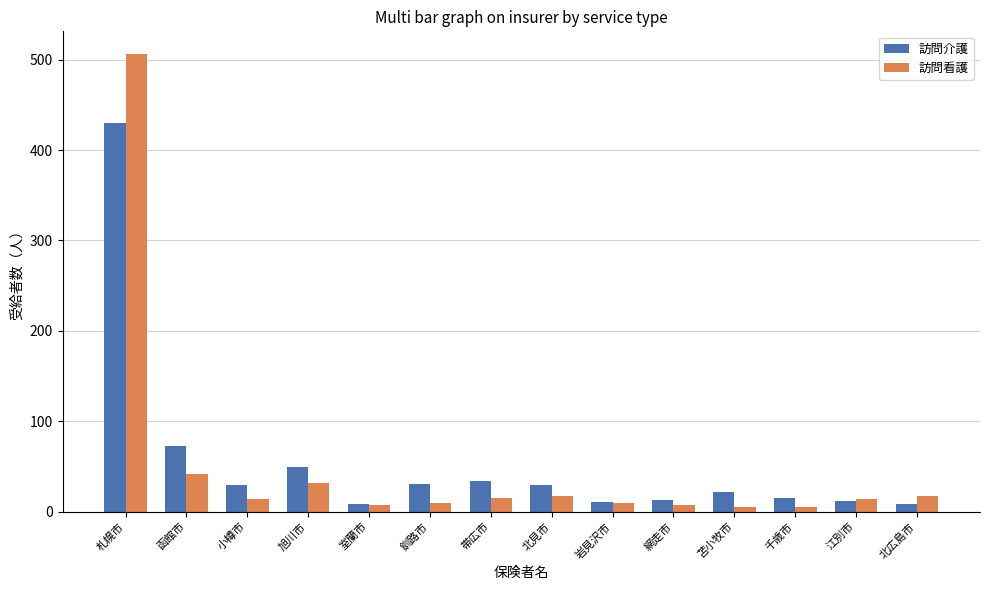

At which label is 訪問看護 closest to 255?

函館市